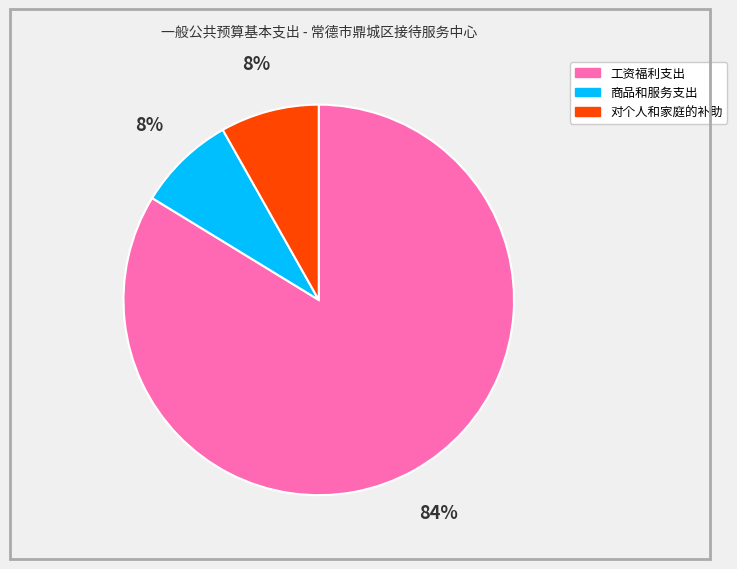

Between 工资福利支出 and 商品和服务支出, which is larger?

工资福利支出